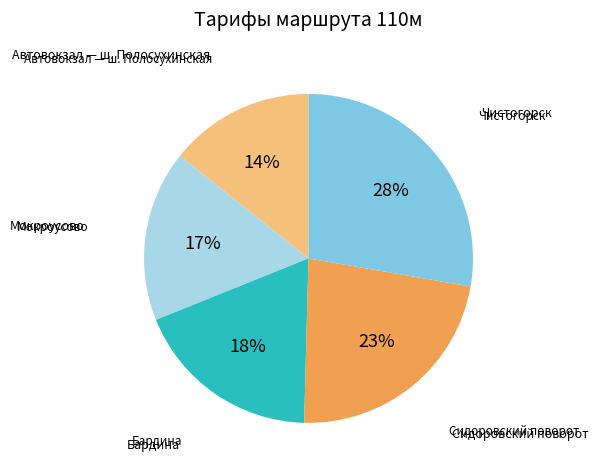

To the nearest percent, what is the average slice percentage?

20%